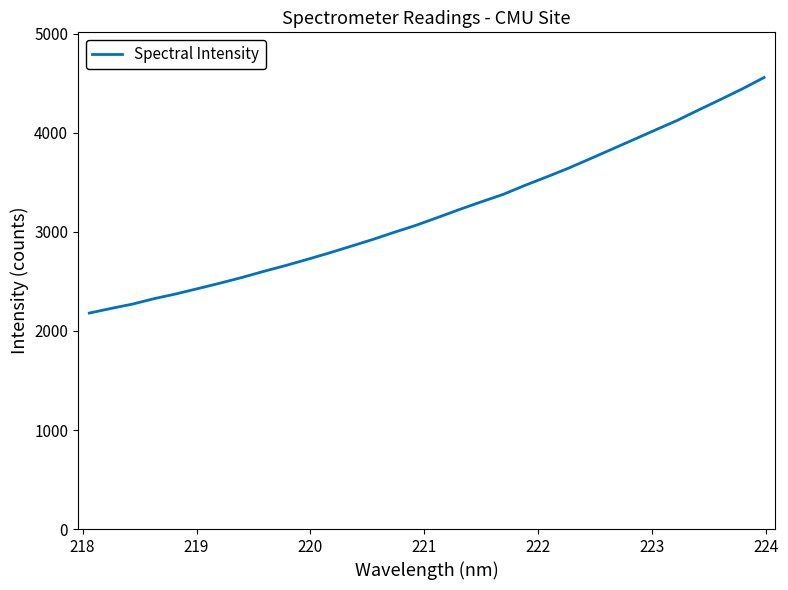

What is the smallest value displayed?

2180.8